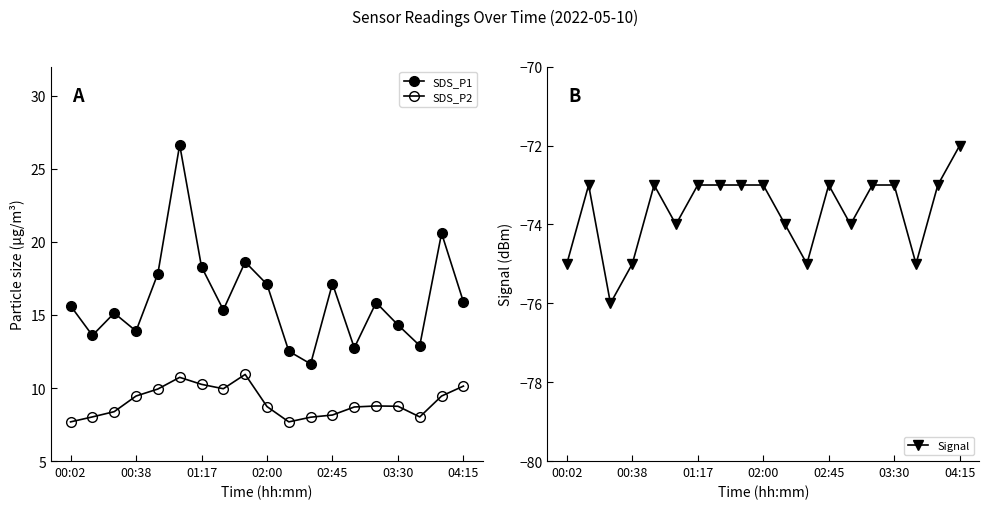

Which series has the largest total across all categories?

SDS_P1